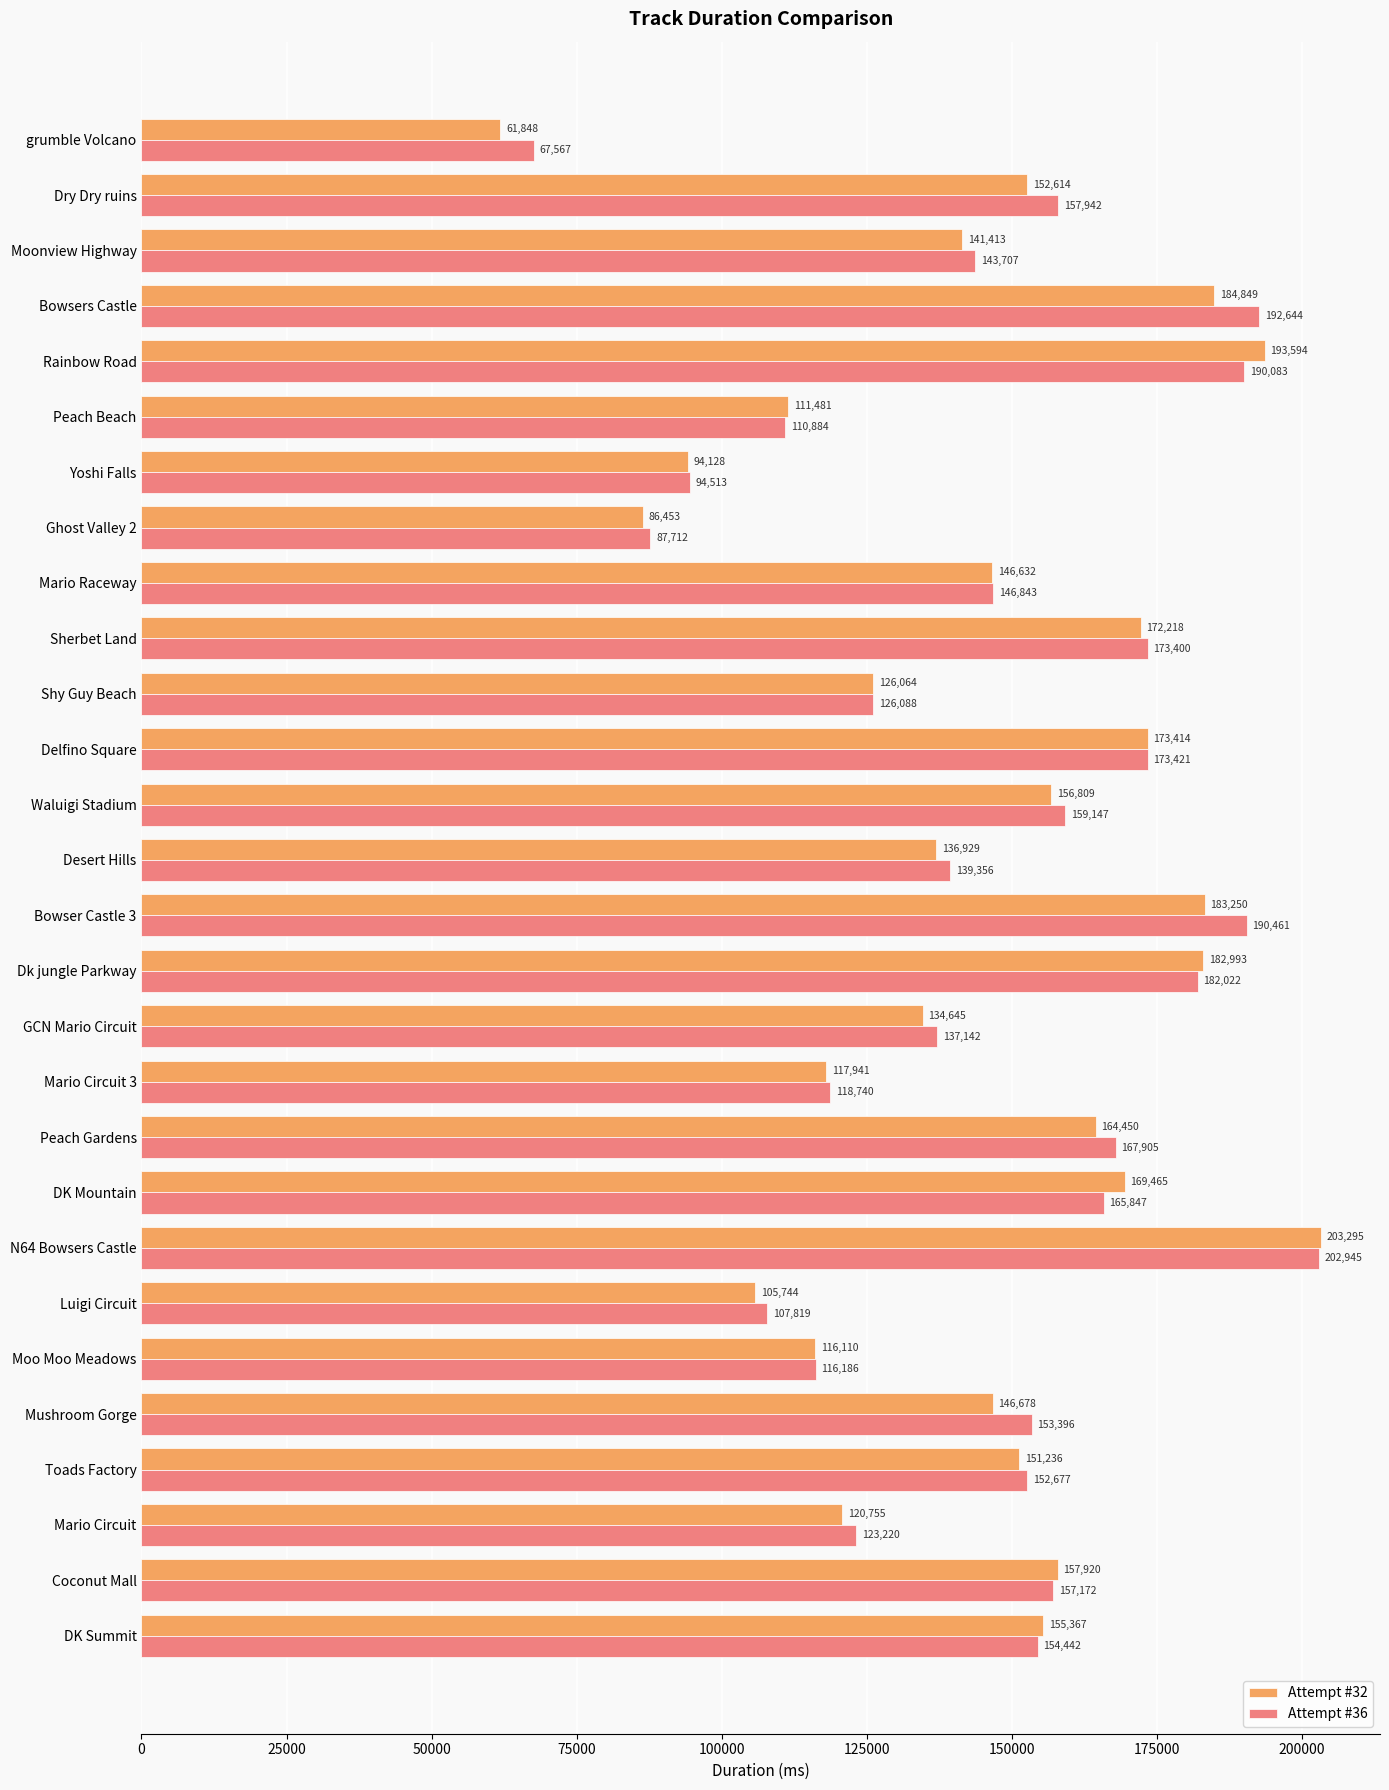

True or false: Attempt #36 has a value of 67006 at Shy Guy Beach.

False